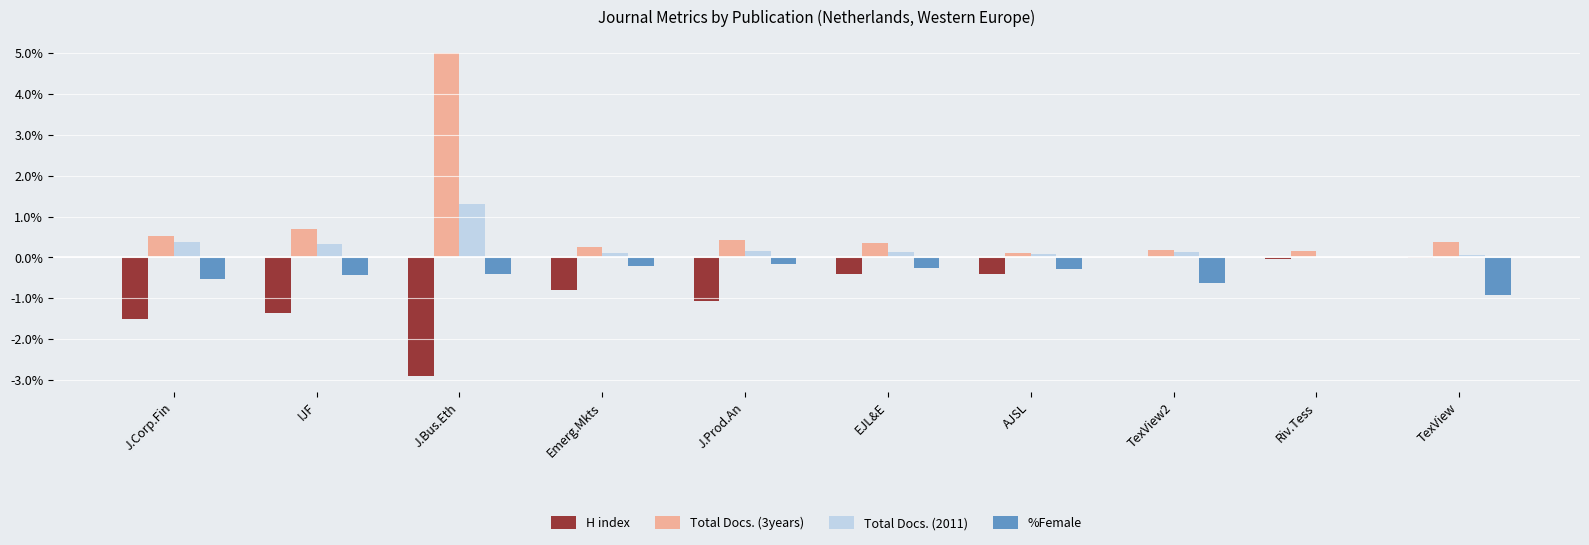

Where is %Female nearest to the value 0?

Riv.Tess